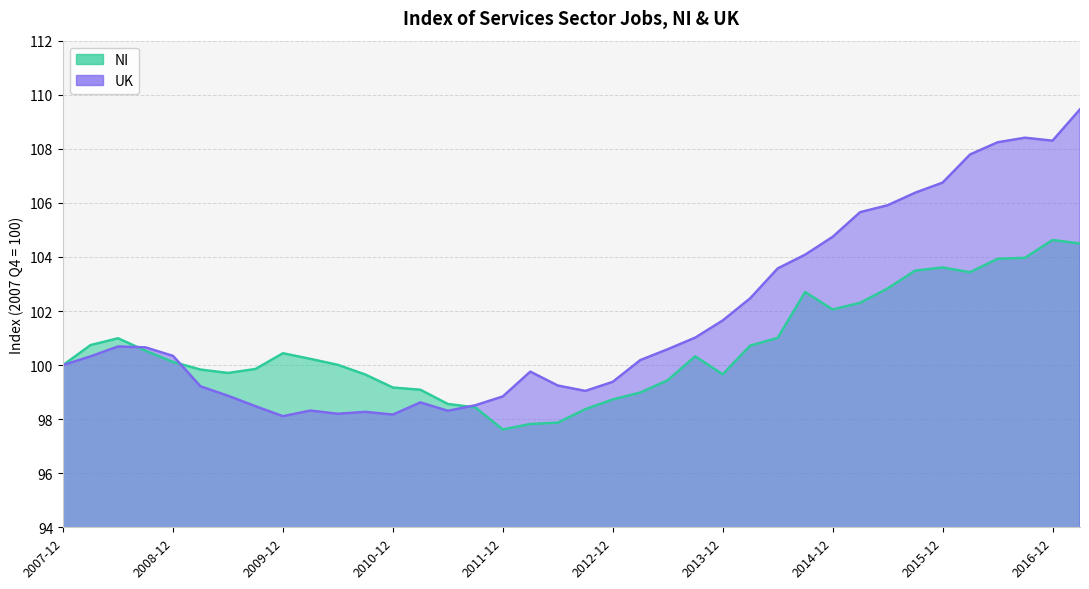

List the series in order of their peak value, lowest first.

NI, UK